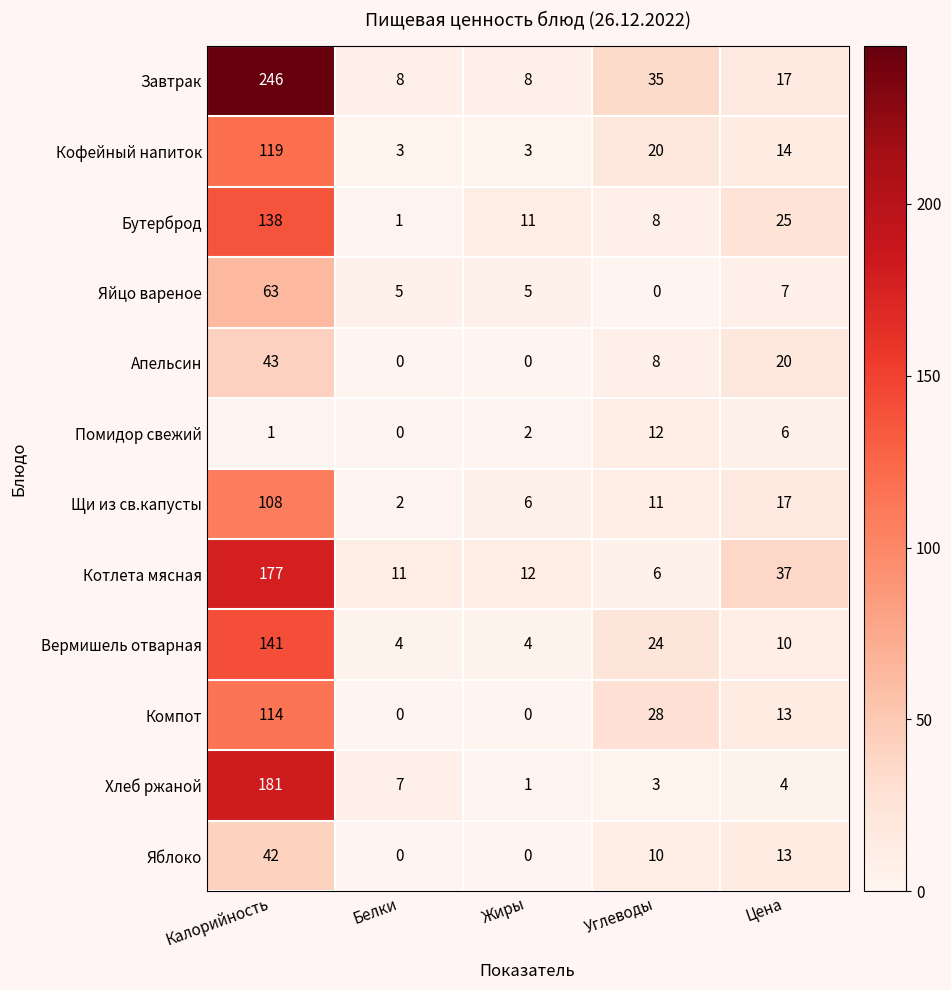

Which label corresponds to the largest value in the chart?

Калорийность